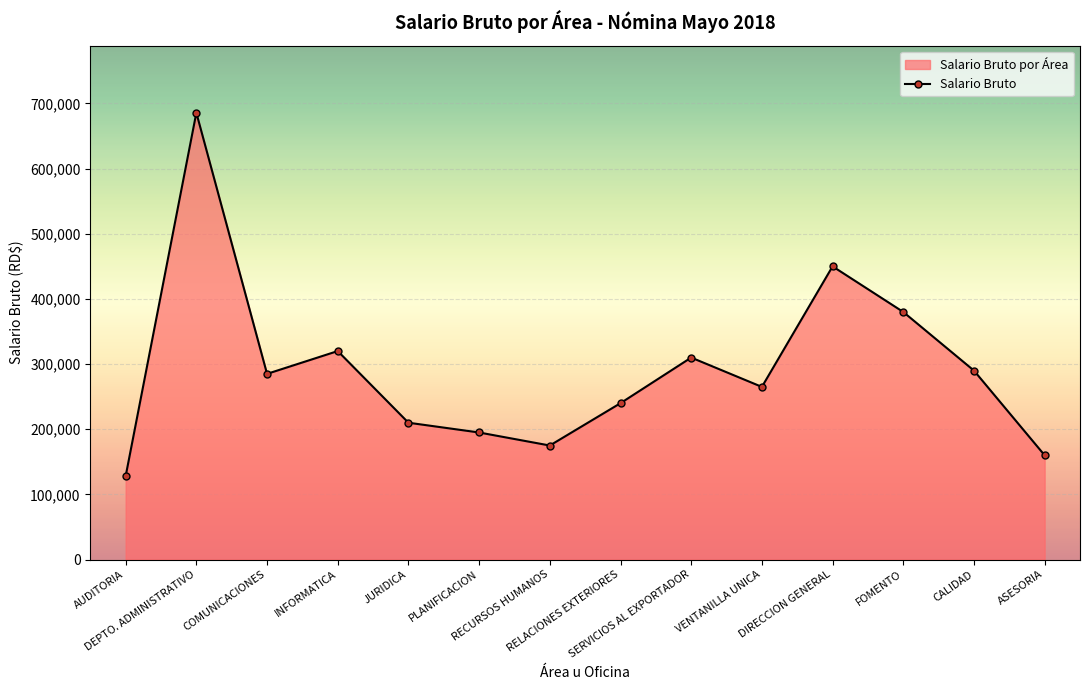

What is the average value?

292412.8